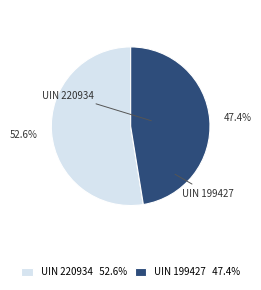

What is the smallest slice in the pie chart?

UIN 199427